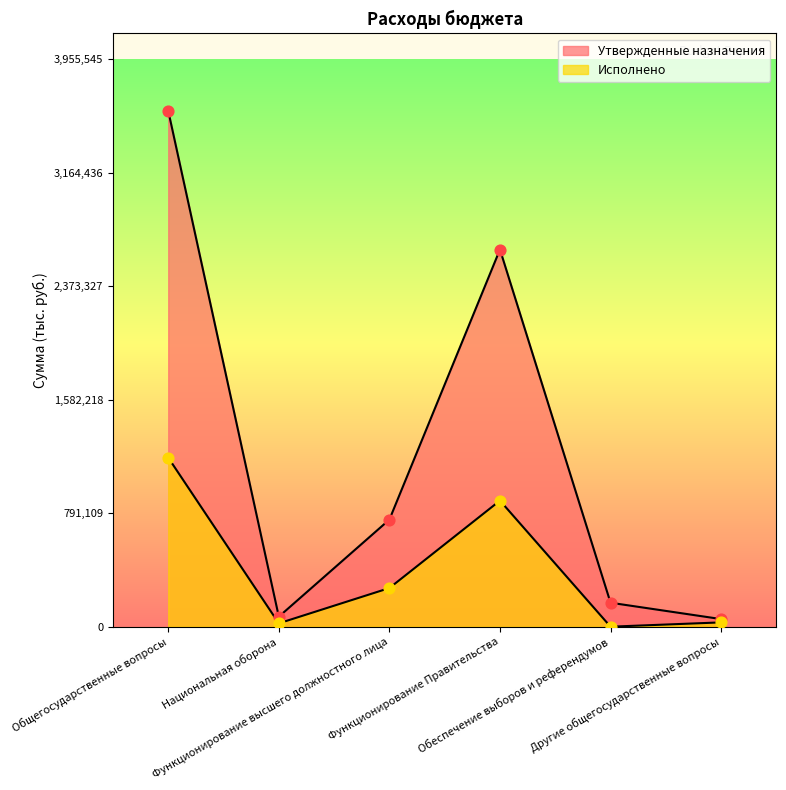

Which series contains the lowest Y value?

Исполнено